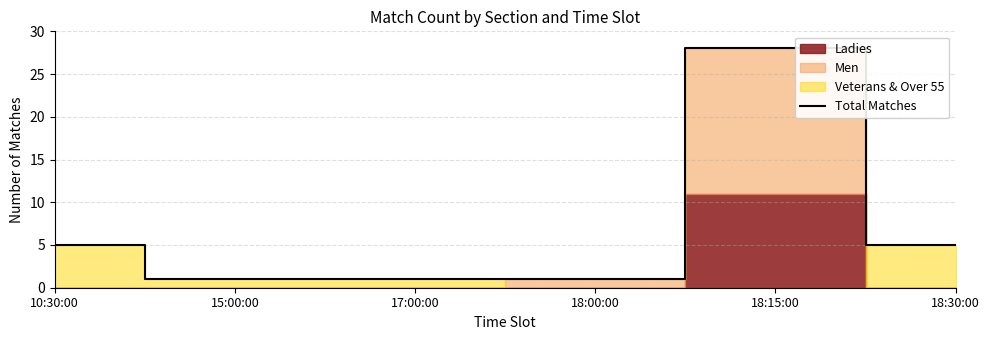

What is the label of the 6th point from the left?

18:30:00